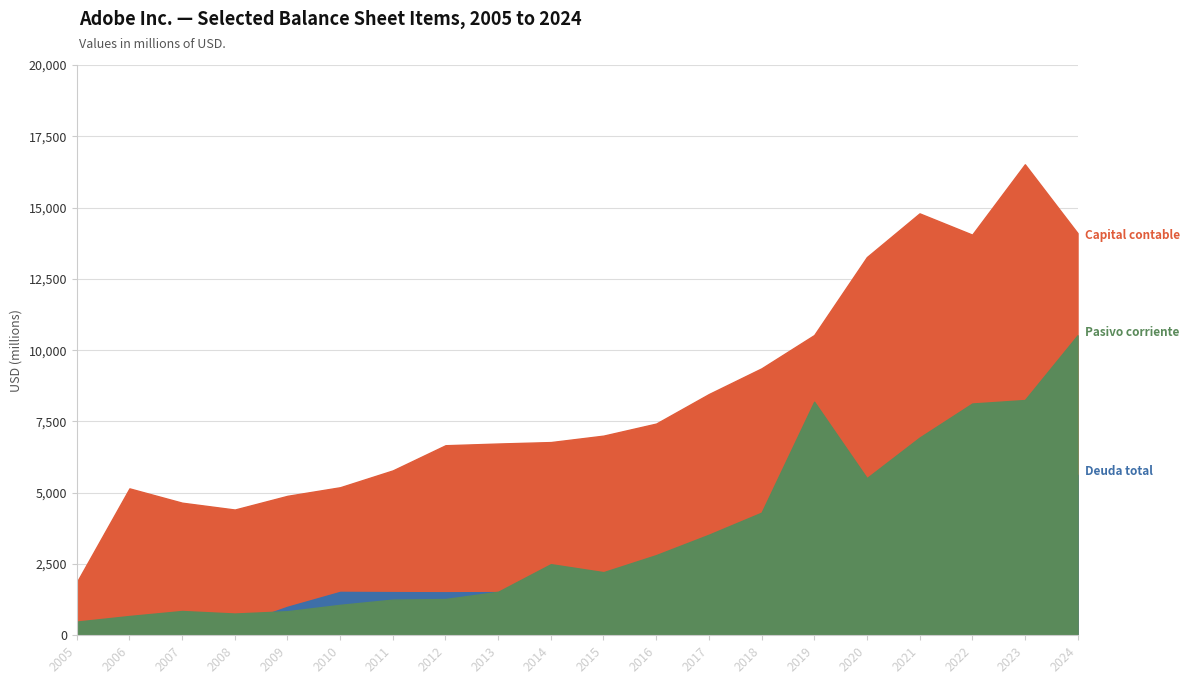

True or false: Pasivo corriente and Capital contable cross at least once.

False